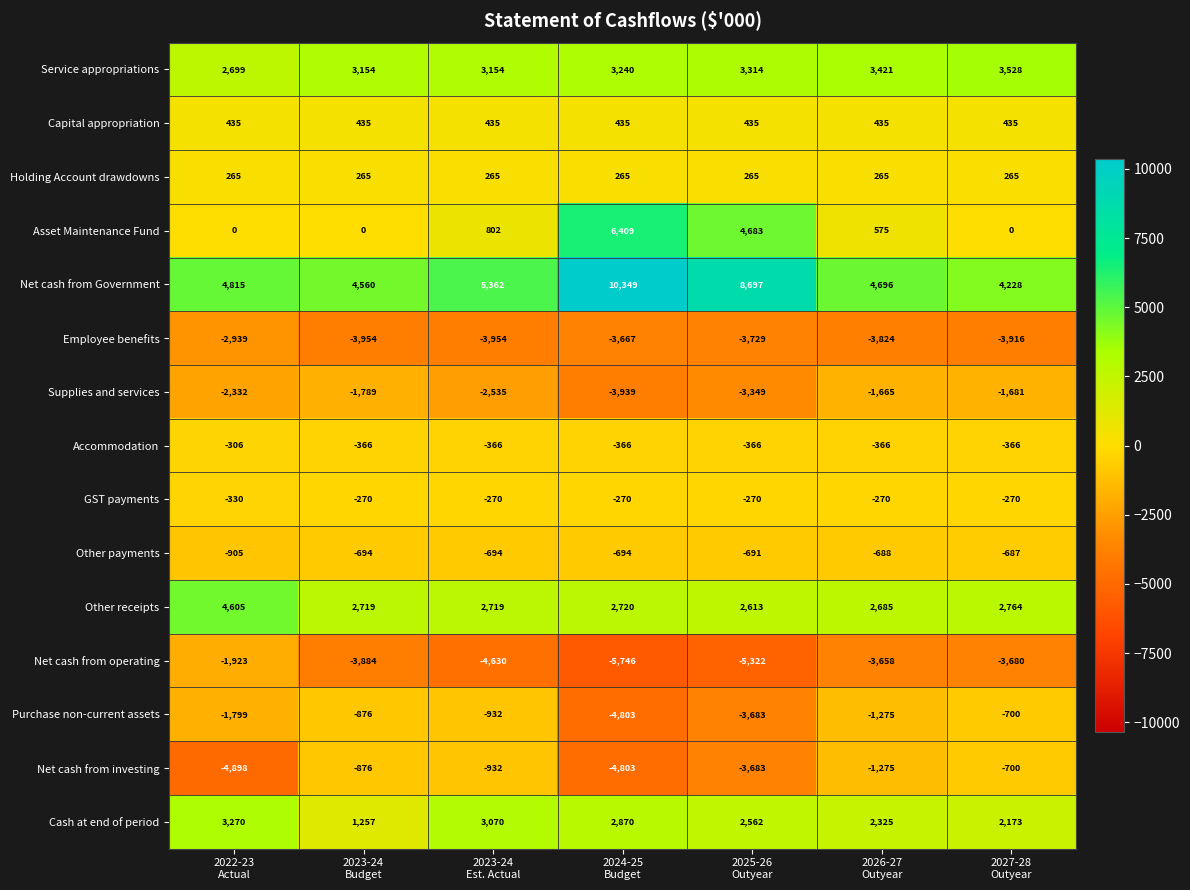

What is the sum of all Net cash from operating values?

-28843